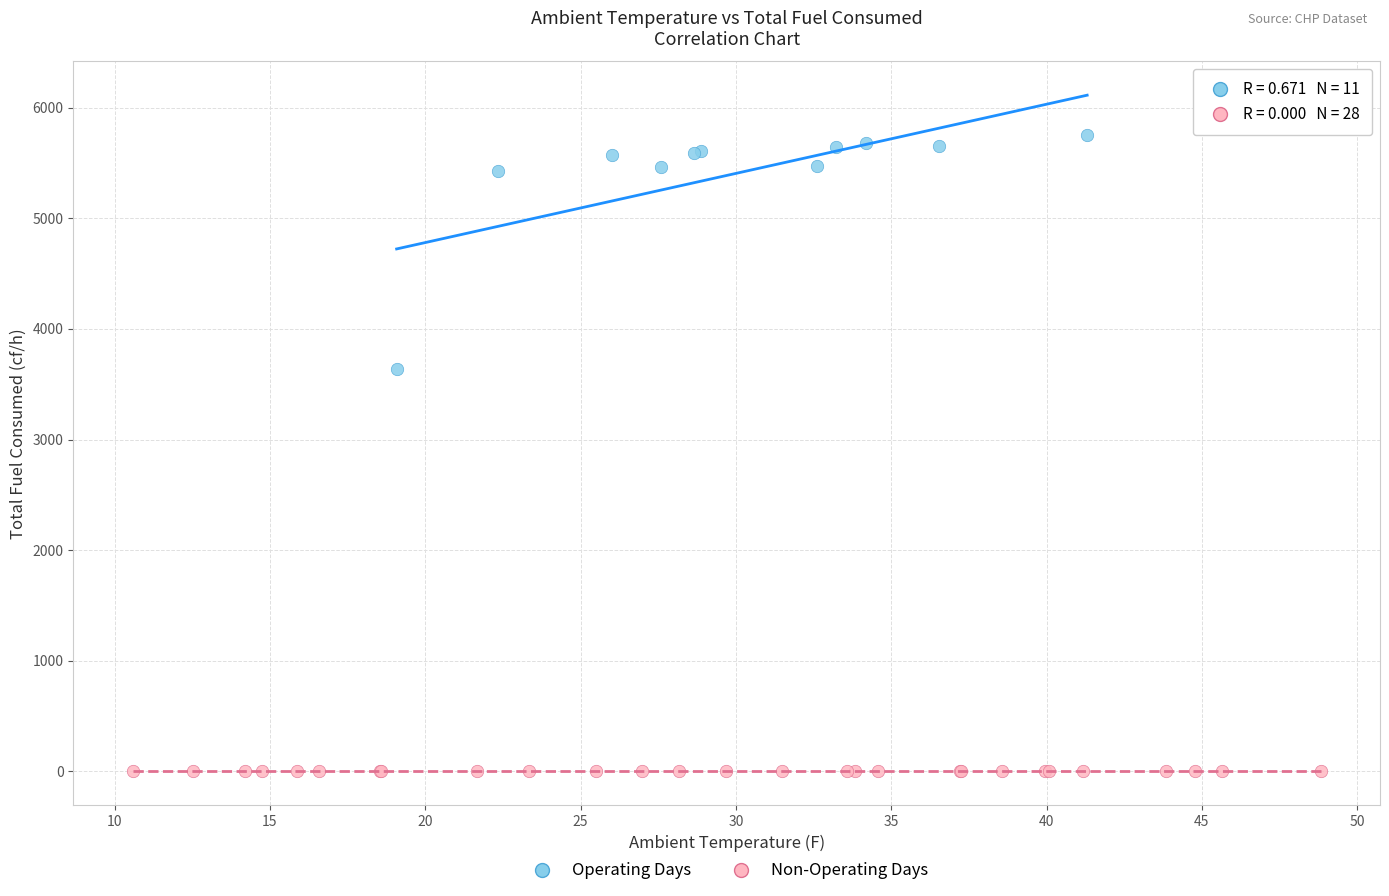

Which series reaches the minimum Y coordinate?

Non-Operating Days